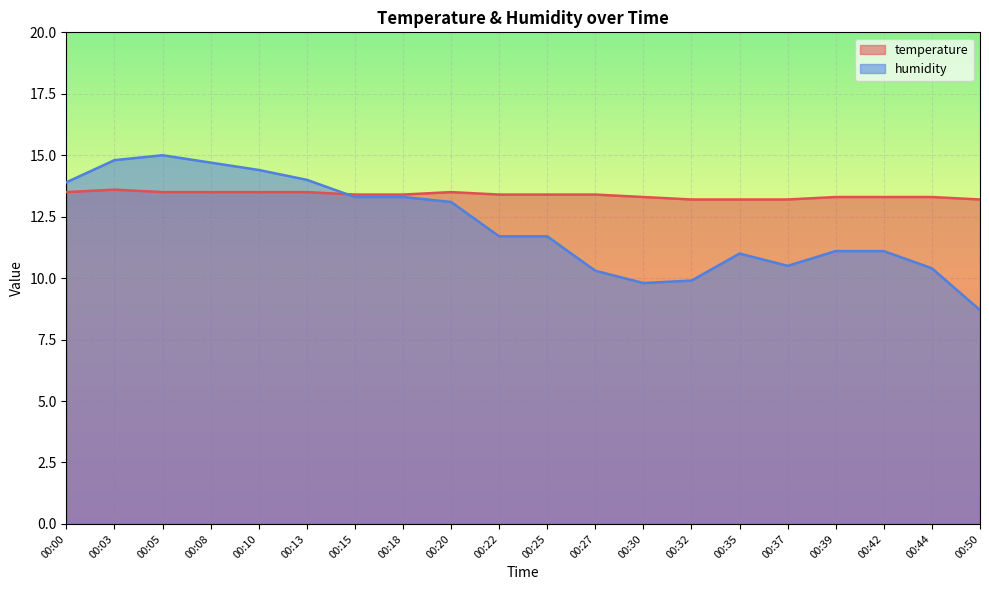

At which category does humidity reach its first local valley?

00:30